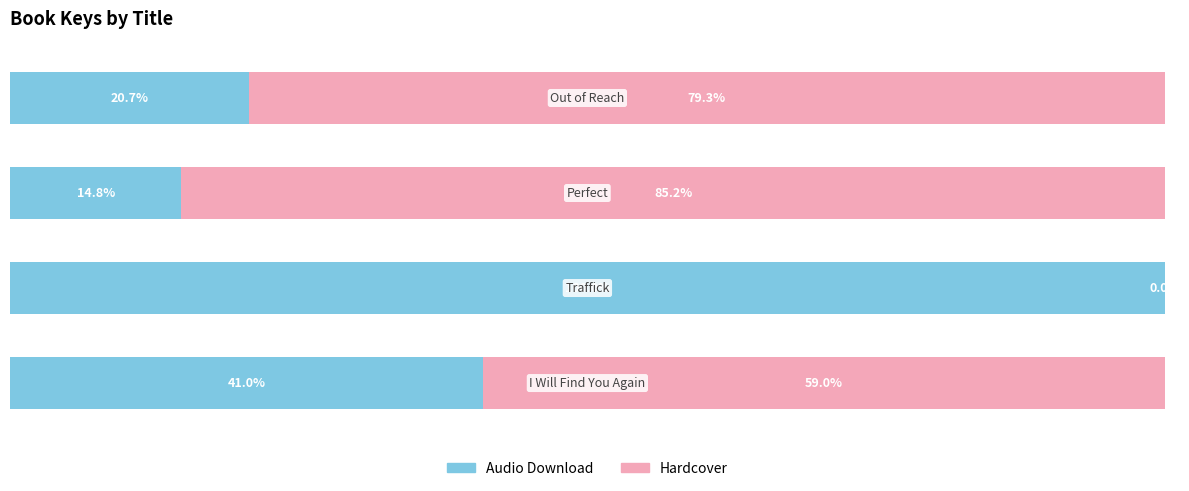

List the series in order of their peak value, lowest first.

Hardcover, Audio Download